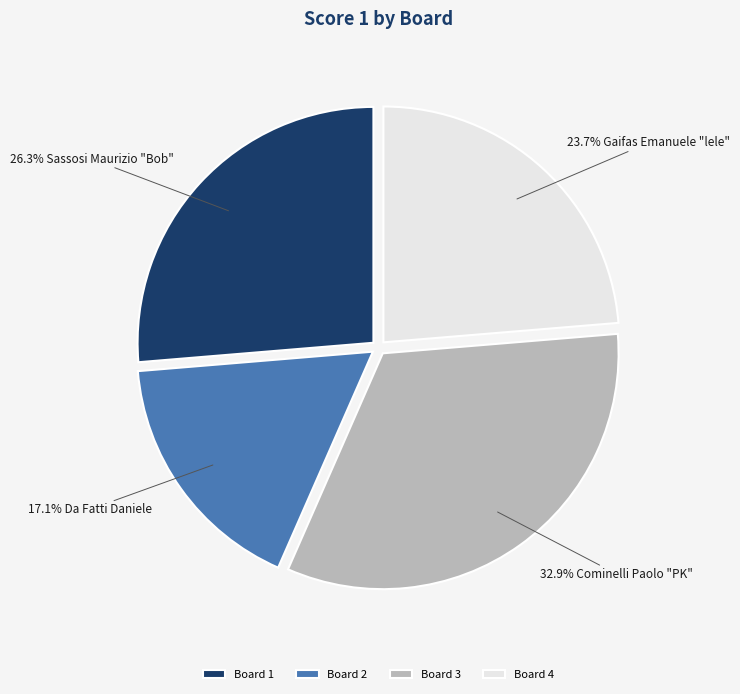

To the nearest percent, what is the difference between the Board 3 and Board 1 slice percentages?

7%